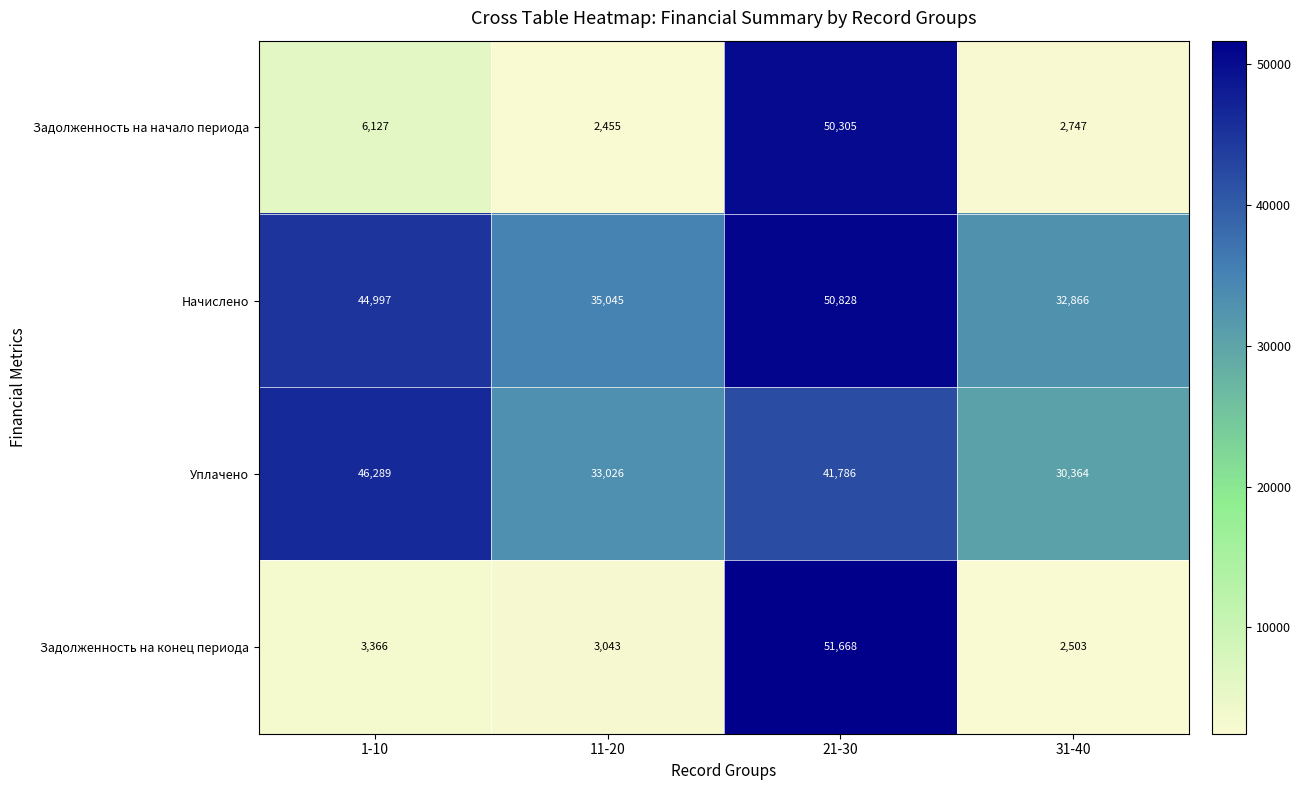

At how many categories does at least one series exceed 5072?

4